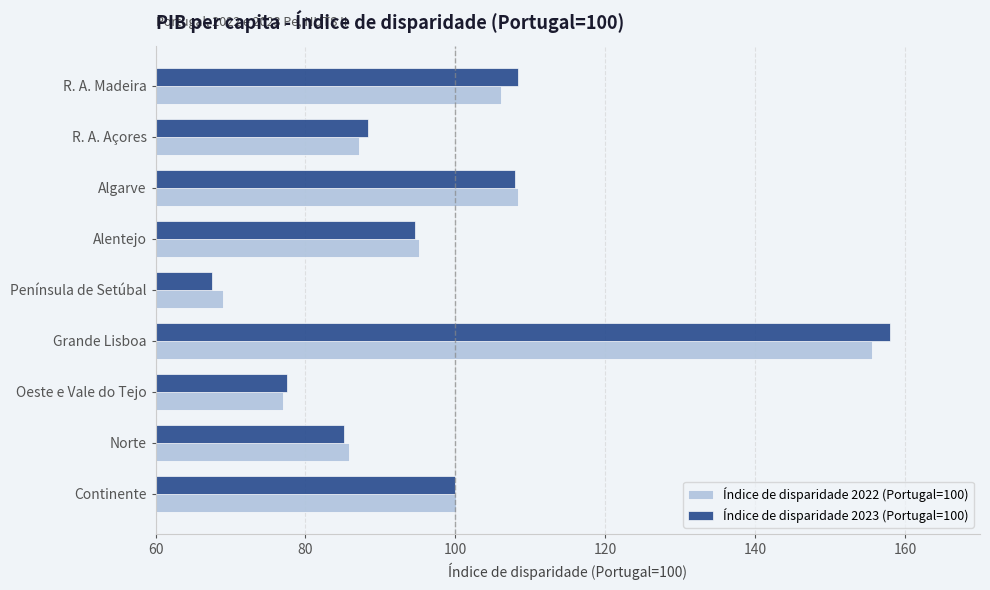

What is the difference between the maximum and minimum values in the Índice de disparidade 2022 (Portugal=100) series?

86.6